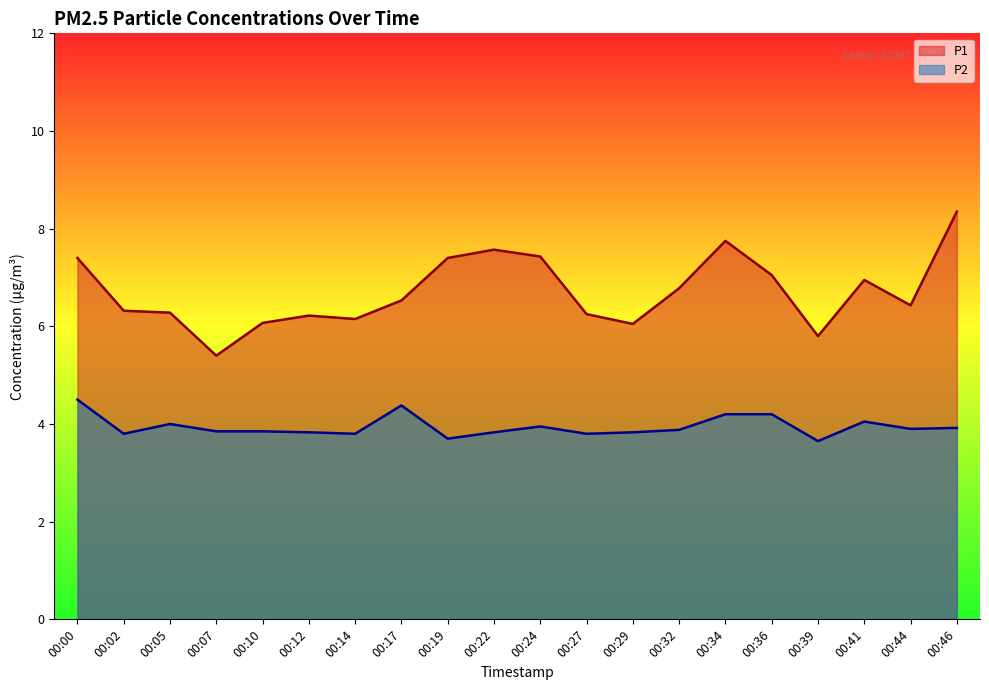

Which series has the largest total across all categories?

P1